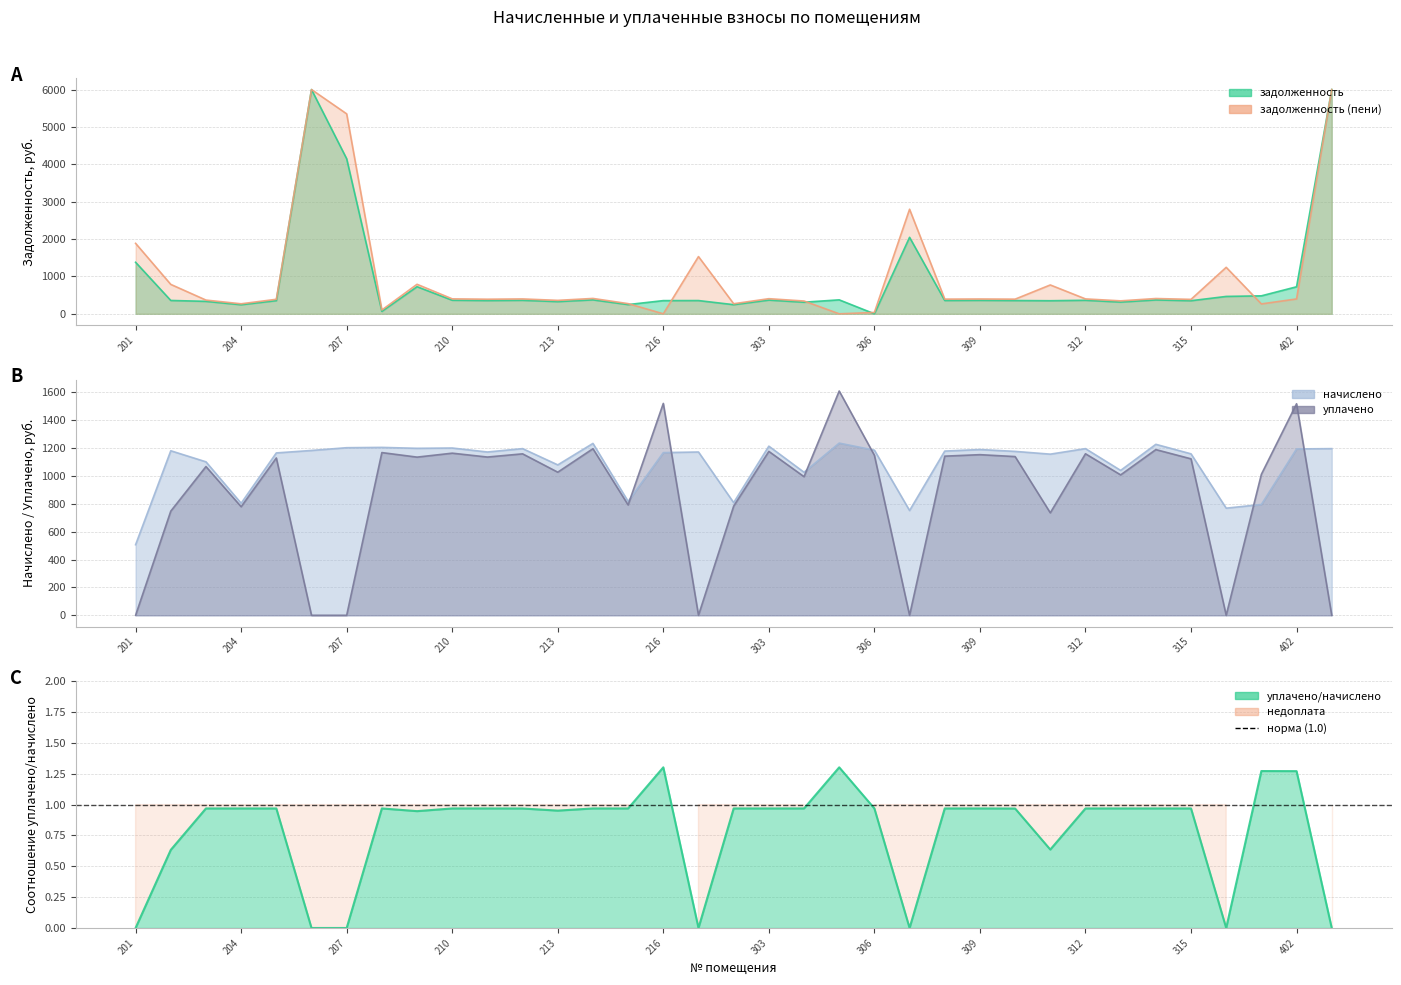

Reading left to right, extract all data points from this chart.

начислено: 201=506.5	202=1180.3	203=1101.0	204=803.7	205=1164.9	206=1182.5	207=1202.3	208=1204.5	209=1197.9	210=1200.1	211=1171.5	212=1195.7	213=1079.0	214=1233.1	215=816.9	216=1167.1	301=1171.5	302=808.1	303=1213.3	304=1026.1	305=1235.3	306=1184.7	307=751.6	308=1178.1	309=1189.1	310=1175.9	311=1156.0	312=1195.7	313=1039.3	314=1226.5	315=1158.2	316=768.5	401=794.9	402=1193.5	403=1195.7
уплачено: 201=0.0	202=747.2	203=1067.0	204=778.9	205=1128.7	206=0.0	207=0.0	208=1167.3	209=1134.8	210=1163.0	211=1135.3	212=1158.3	213=1026.6	214=1195.0	215=791.7	216=1520.0	301=0.0	302=783.2	303=1175.8	304=994.4	305=1608.9	306=1148.1	307=0.0	308=1141.7	309=1152.4	310=1138.7	311=735.0	312=1158.8	313=1007.2	314=1188.6	315=1122.5	316=0.0	401=1011.4	402=1517.6	403=0.0